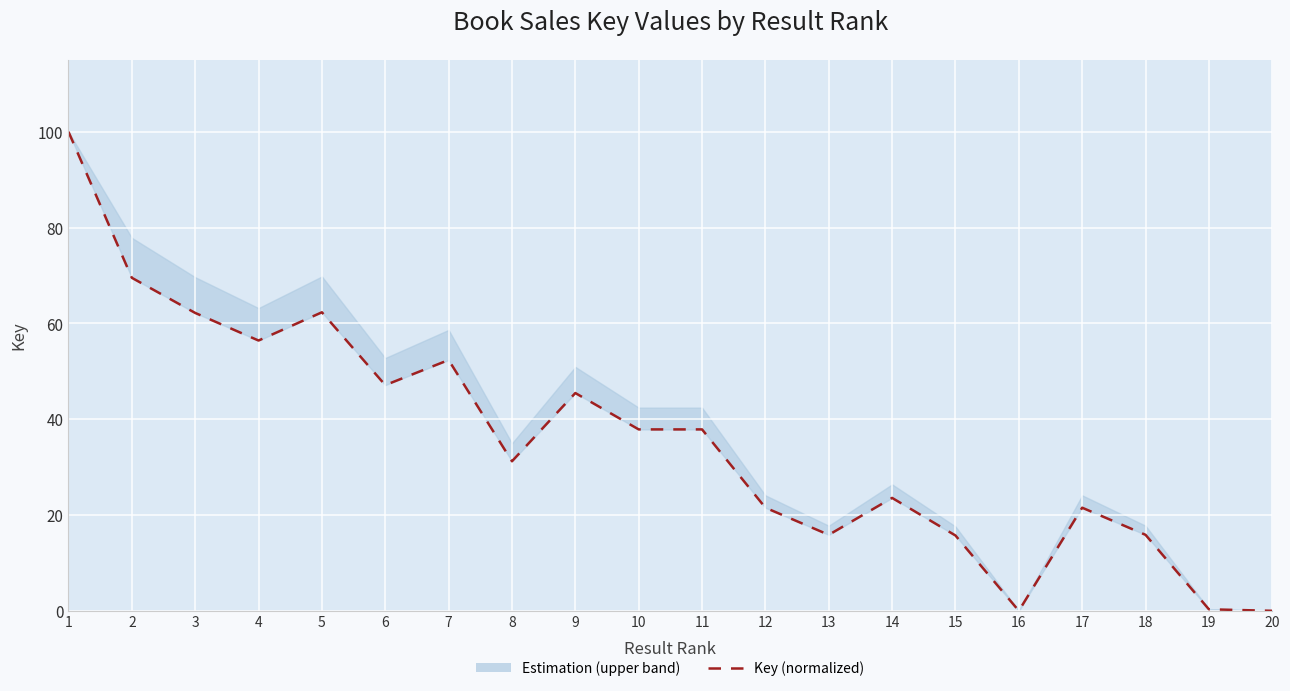

How many positive values are there?

19